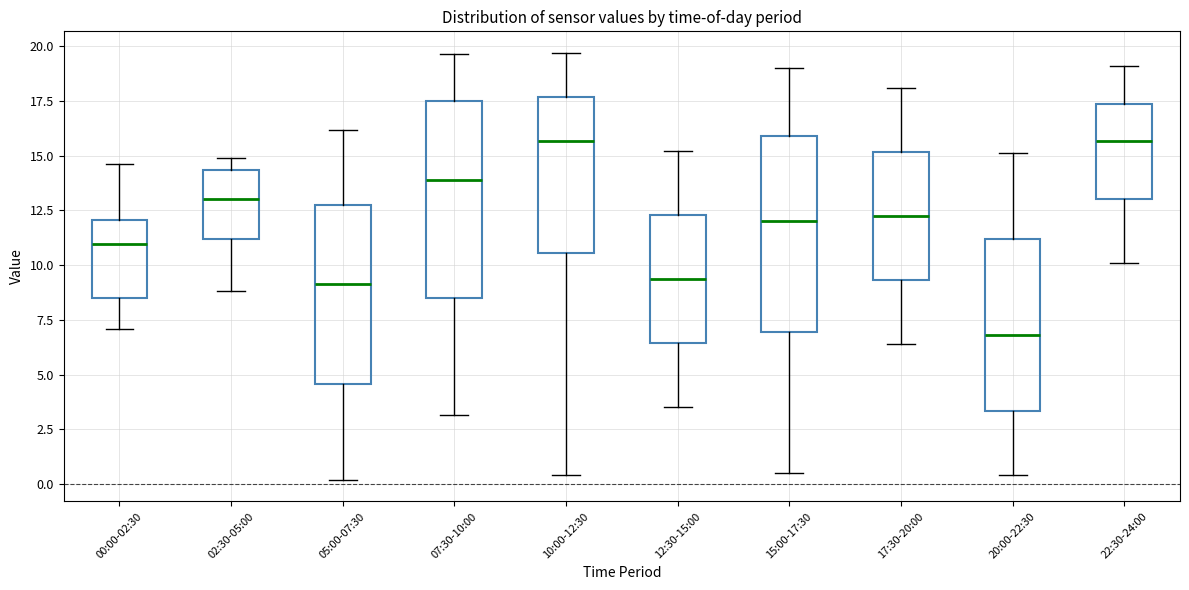

Reading left to right, read every box against the y-axis: the position of its median line, the range the box covers, and the ends of its whiskers. The values are not printed on the chart, so give them approximately, as read against the axis.

00:00-02:30: median 11.0, box 8.5 to 12.0, whiskers 7.0 to 14.5
02:30-05:00: median 13.0, box 11.0 to 14.5, whiskers 9.0 to 15.0
05:00-07:30: median 9.0, box 4.5 to 12.5, whiskers 0.0 to 16.0
07:30-10:00: median 14.0, box 8.5 to 17.5, whiskers 3.0 to 19.5
10:00-12:30: median 15.5, box 10.5 to 17.5, whiskers 0.5 to 19.5
12:30-15:00: median 9.5, box 6.5 to 12.5, whiskers 3.5 to 15.0
15:00-17:30: median 12.0, box 7.0 to 16.0, whiskers 0.5 to 19.0
17:30-20:00: median 12.5, box 9.5 to 15.0, whiskers 6.5 to 18.0
20:00-22:30: median 7.0, box 3.5 to 11.0, whiskers 0.5 to 15.0
22:30-24:00: median 15.5, box 13.0 to 17.5, whiskers 10.0 to 19.0